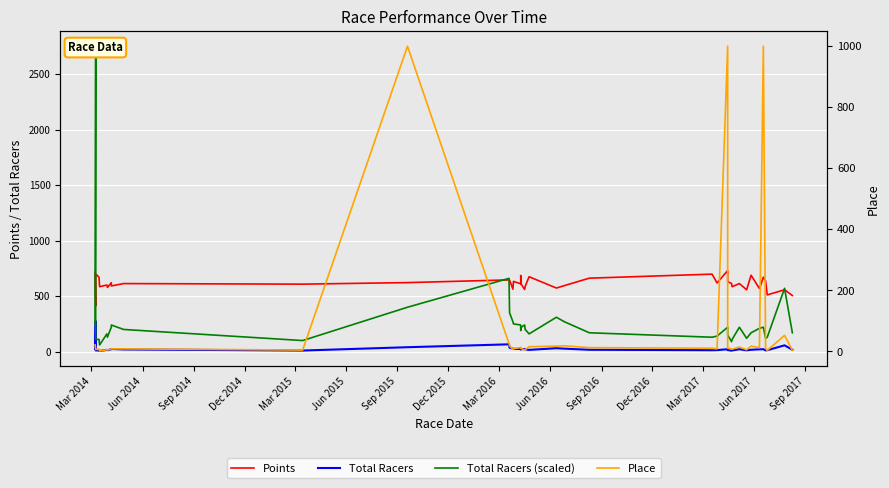

What is the sum of all Place values?

3397.0